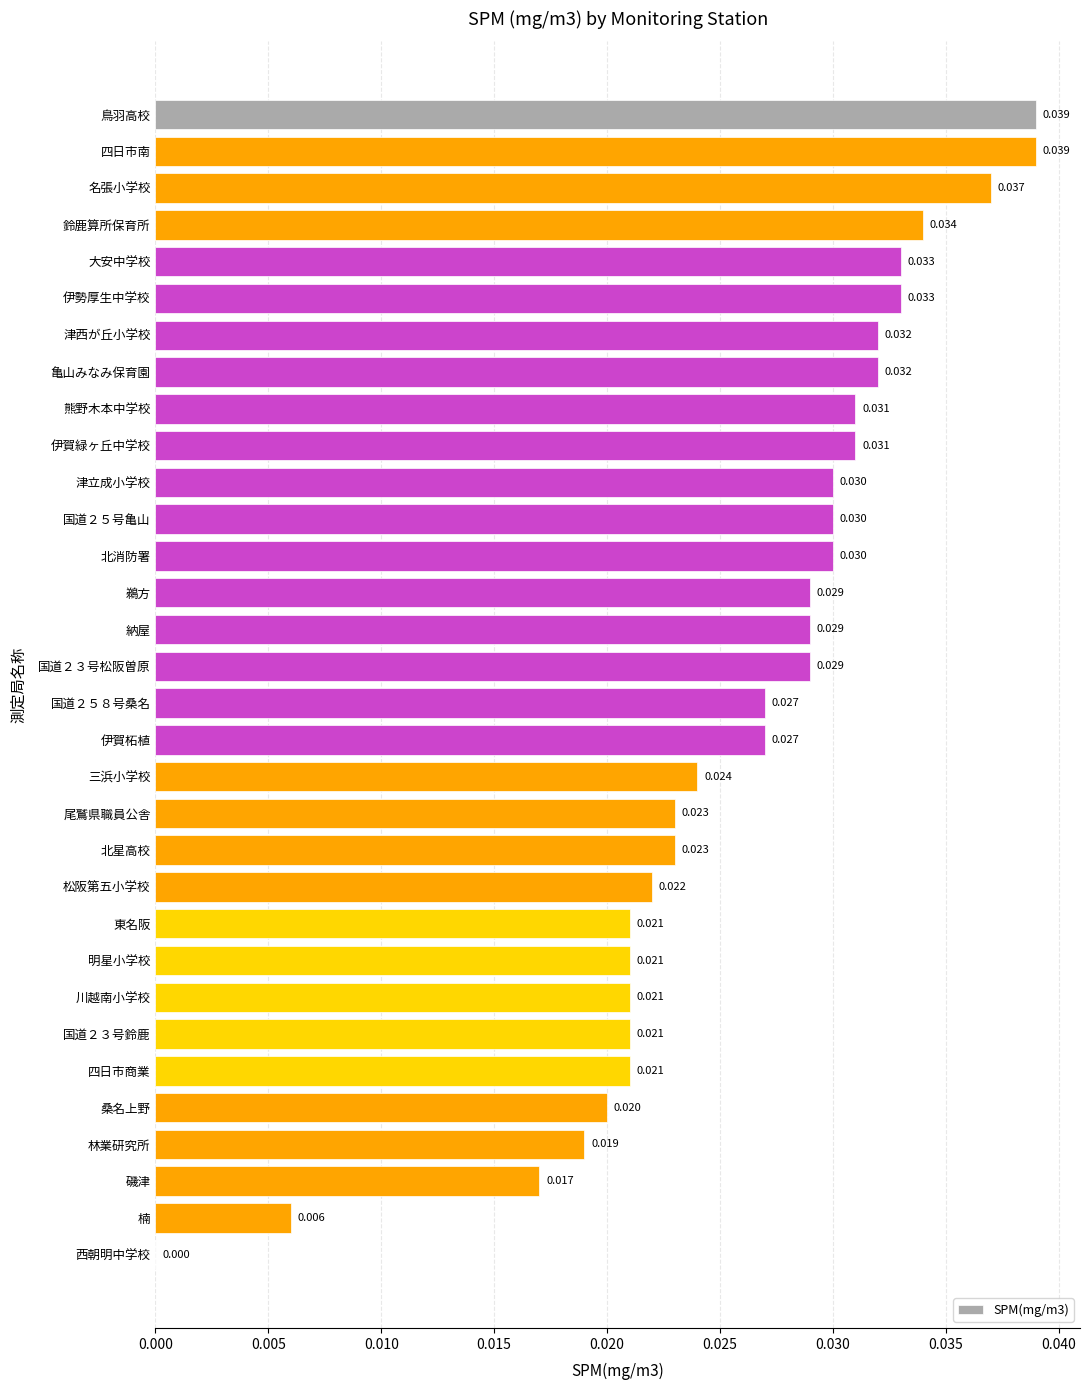

Which has a higher value, 桑名上野 or 四日市商業?

四日市商業